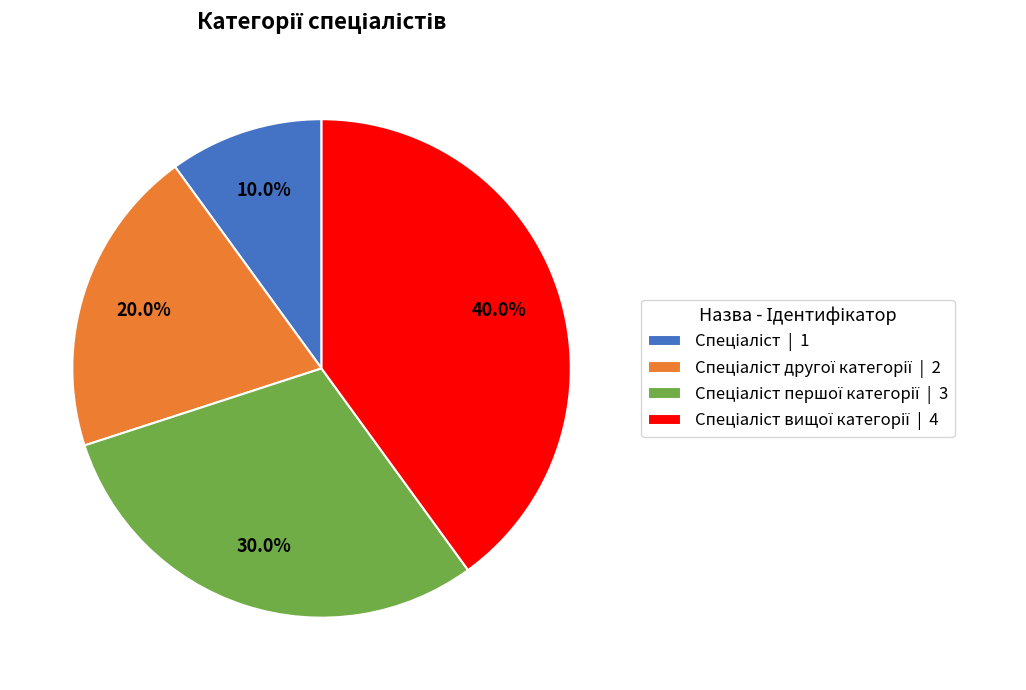

Is there a majority slice in this chart?

No